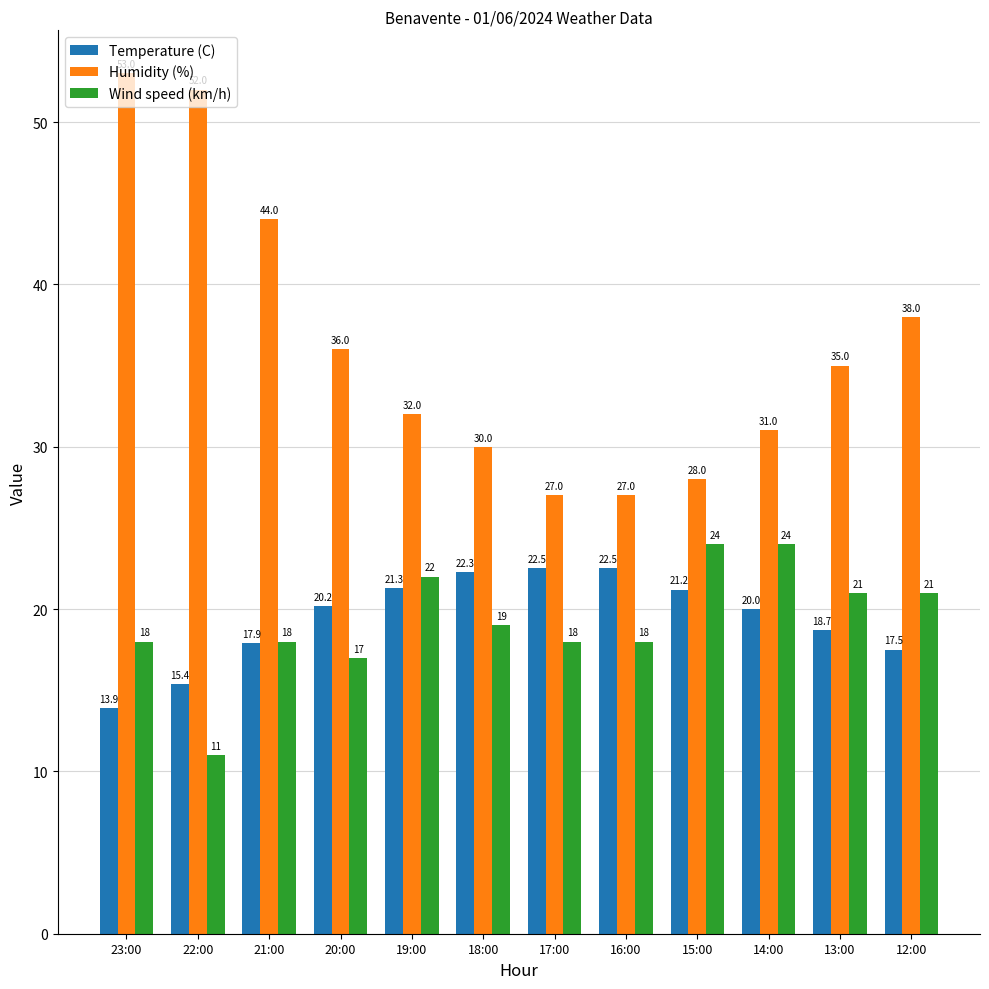

What position from the left is 22:00?

2